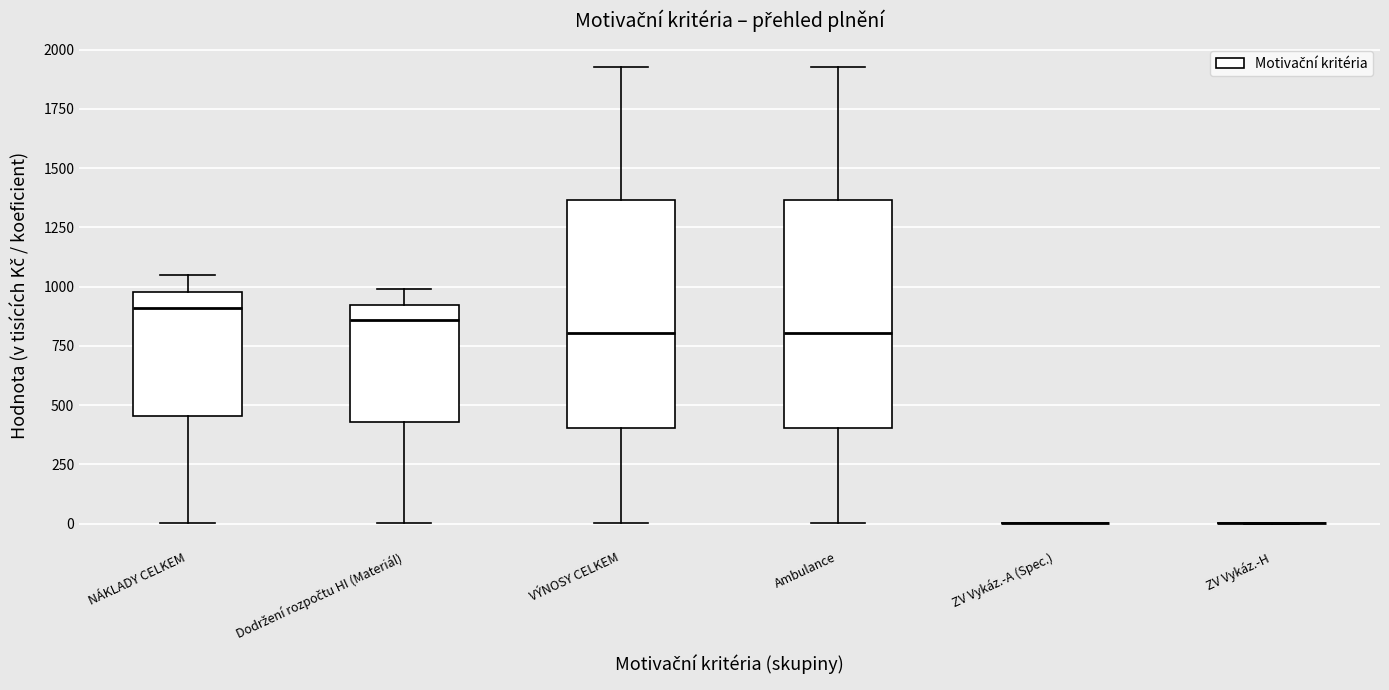

Reading left to right, transcribe this box plot: for each box, give where its median line is, the range the box spans, and where its two whiskers end, as read against the y-axis. The values are not printed on the chart, so give them approximately, as read against the axis.

NÁKLADY CELKEM: median 900, box 450 to 1000, whiskers 0 to 1050
Dodržení rozpočtu HI (Materiál): median 850, box 450 to 900, whiskers 0 to 1000
VÝNOSY CELKEM: median 800, box 400 to 1350, whiskers 0 to 1950
Ambulance: median 800, box 400 to 1350, whiskers 0 to 1950
ZV Vykáz.-A (Spec.): box collapsed to a line at 0, whiskers 0 to 0
ZV Vykáz.-H: box collapsed to a line at 0, whiskers 0 to 0